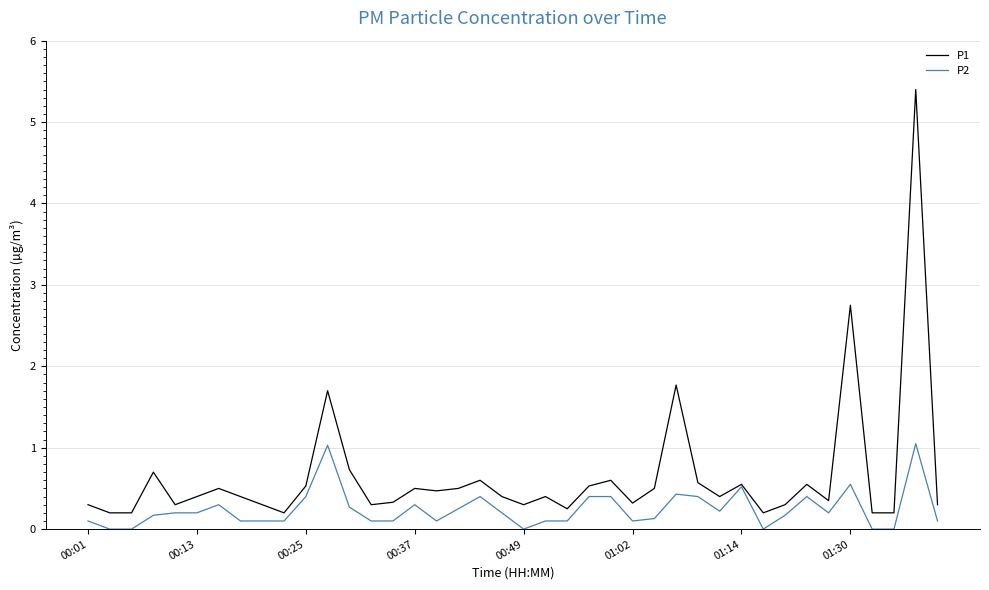

List the series in order of their peak value, lowest first.

P2, P1